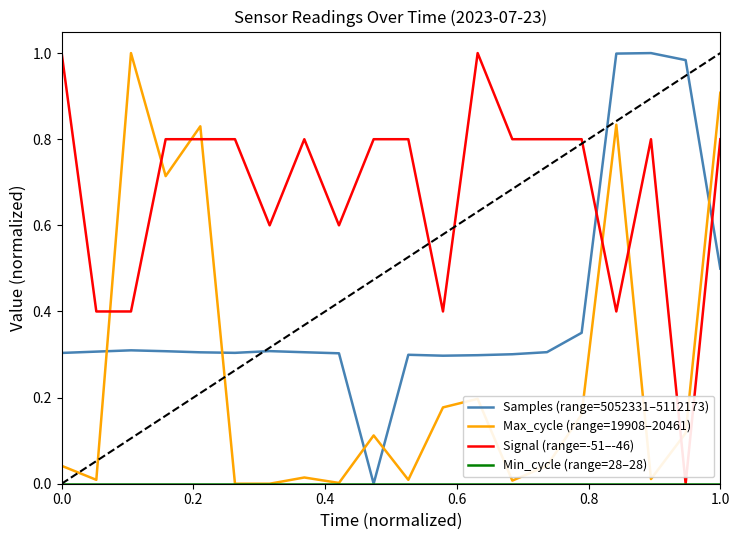

How many intersections are there between Samples (range=5052331–5112173) and Signal (range=-51–-46)?

2